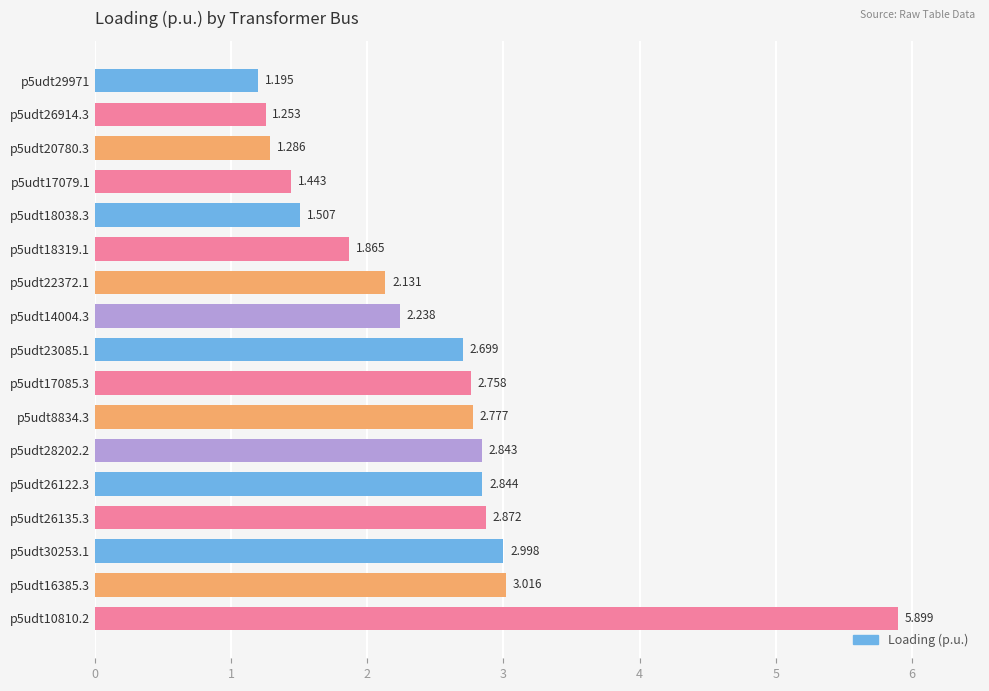

What is the sum of the values at p5udt28202.2 and p5udt20780.3?

4.1